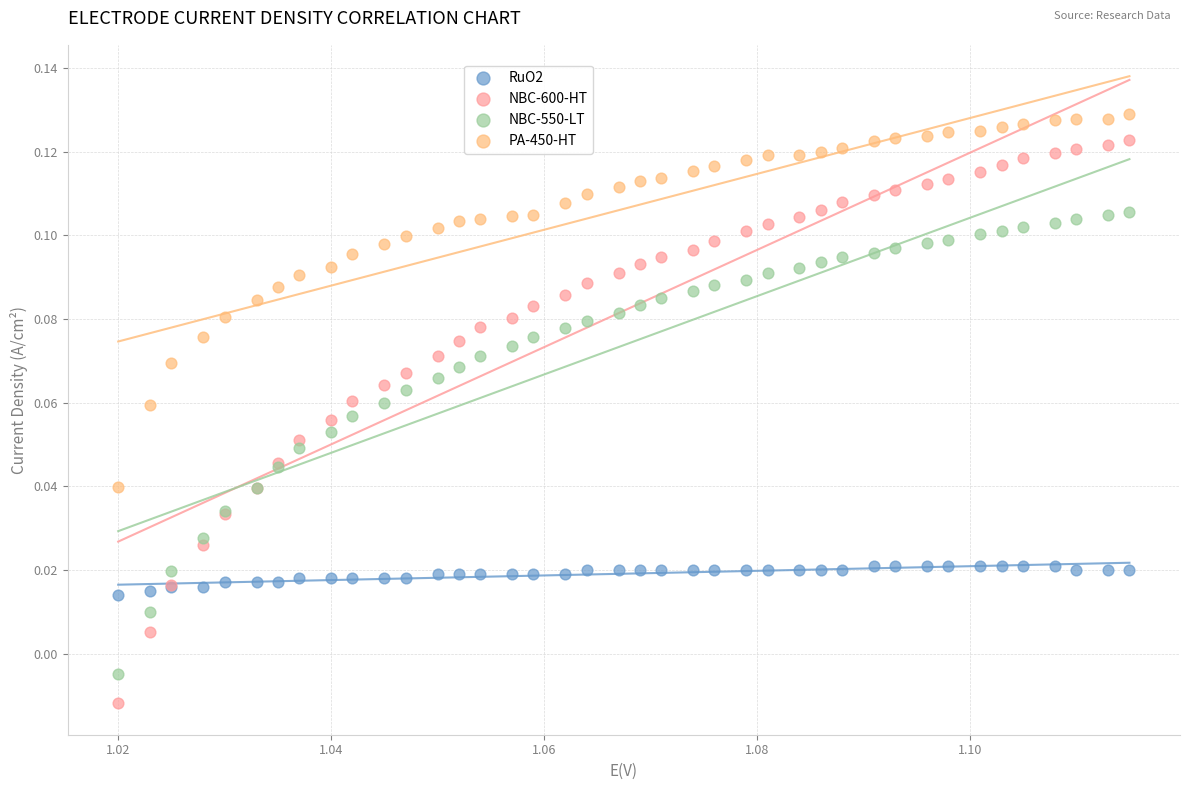

Which series reaches the maximum Y coordinate?

PA-450-HT